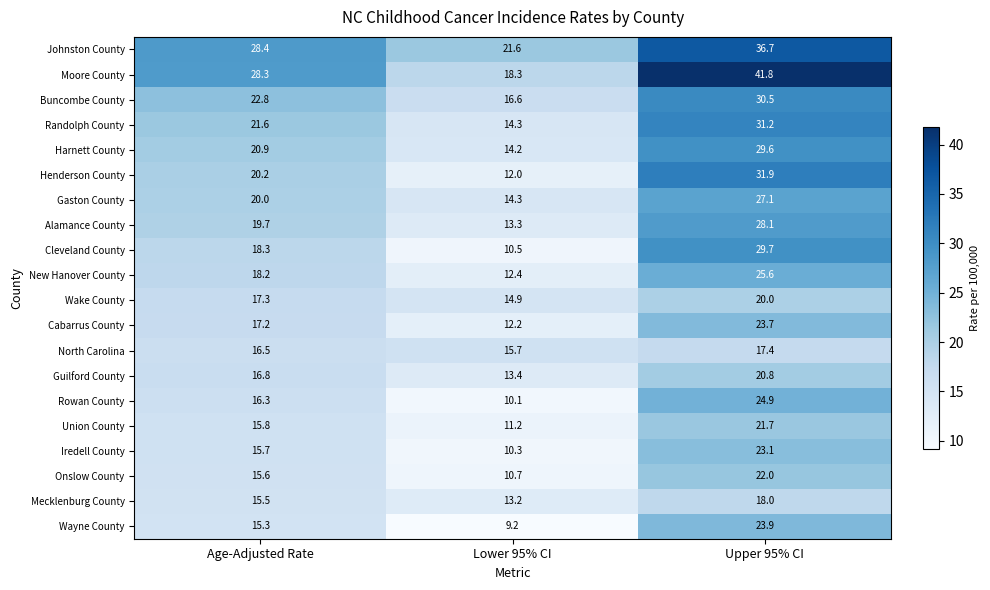

Which series has the largest range (max minus min)?

Moore County